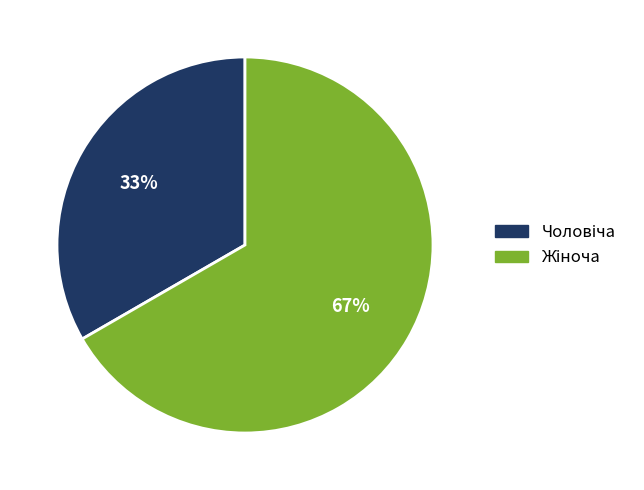

To the nearest percent, what is the average slice percentage?

50%